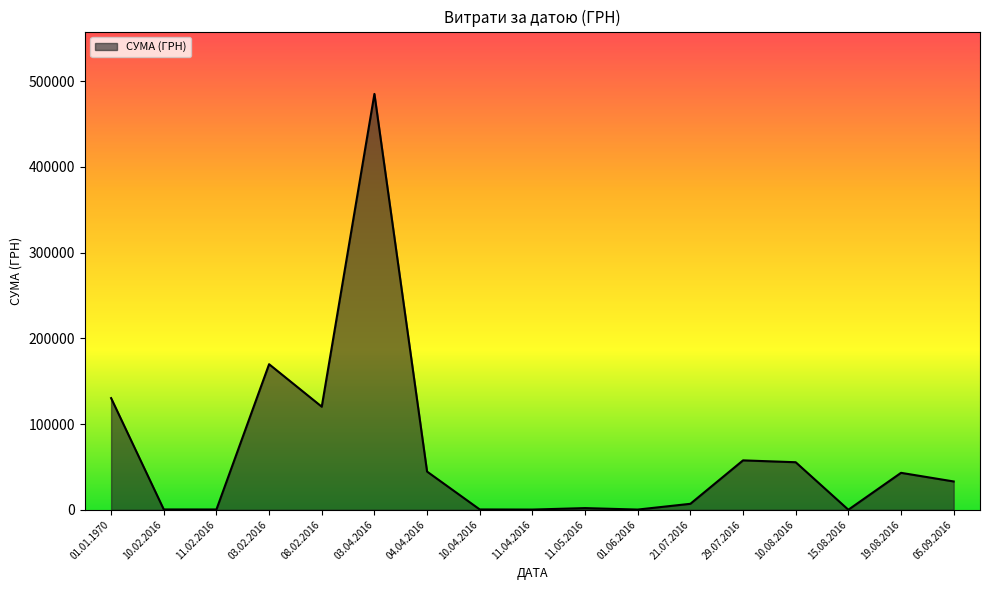

What is the maximum value shown in the chart?

485248.2